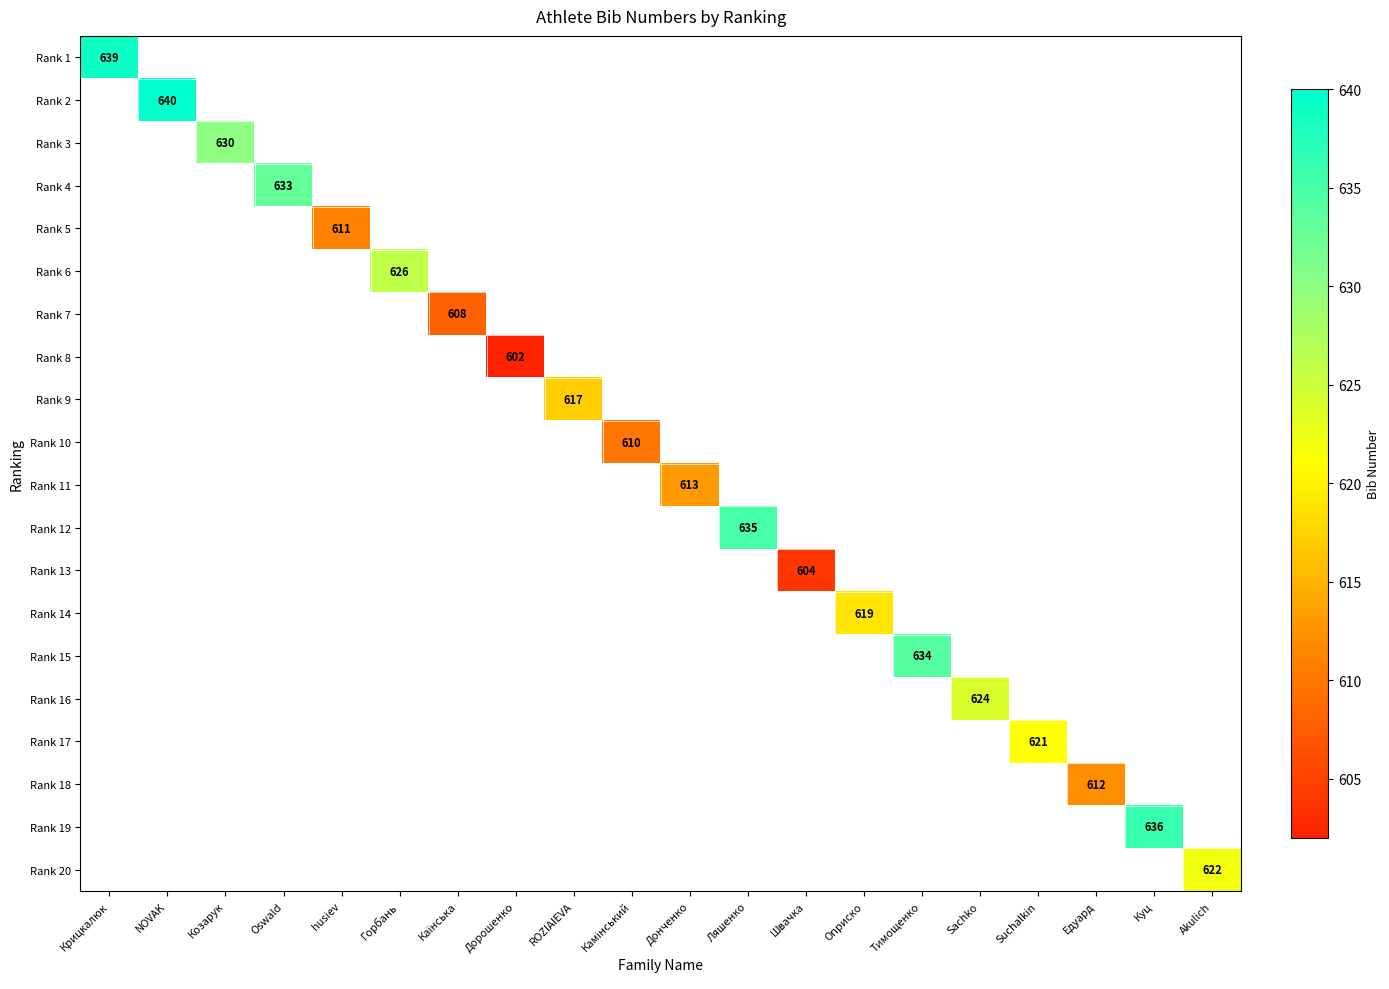

How many data points does each series have?

20